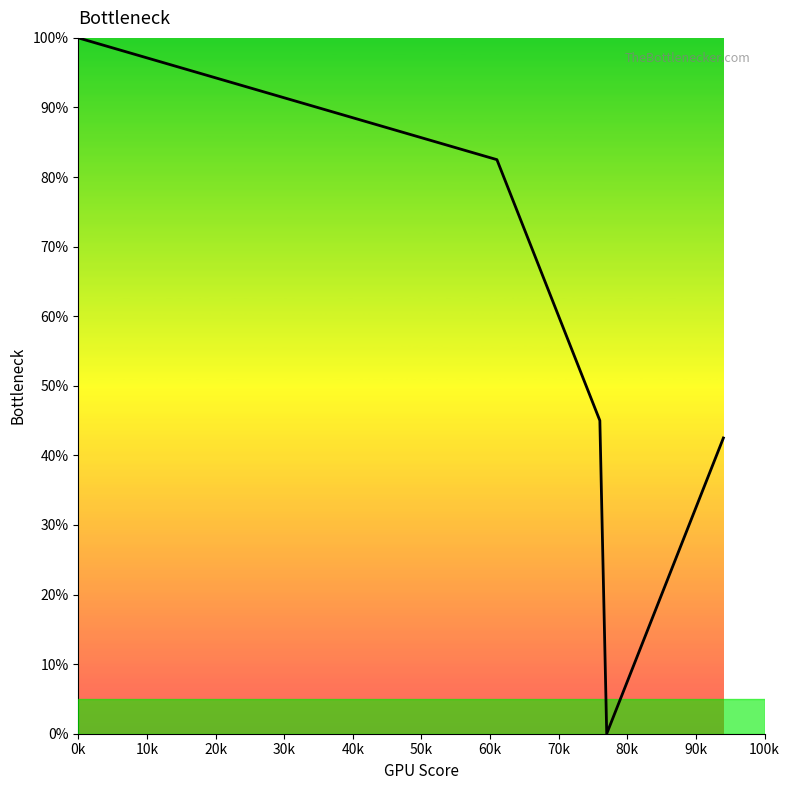

What is the maximum value shown in the chart?

100.0